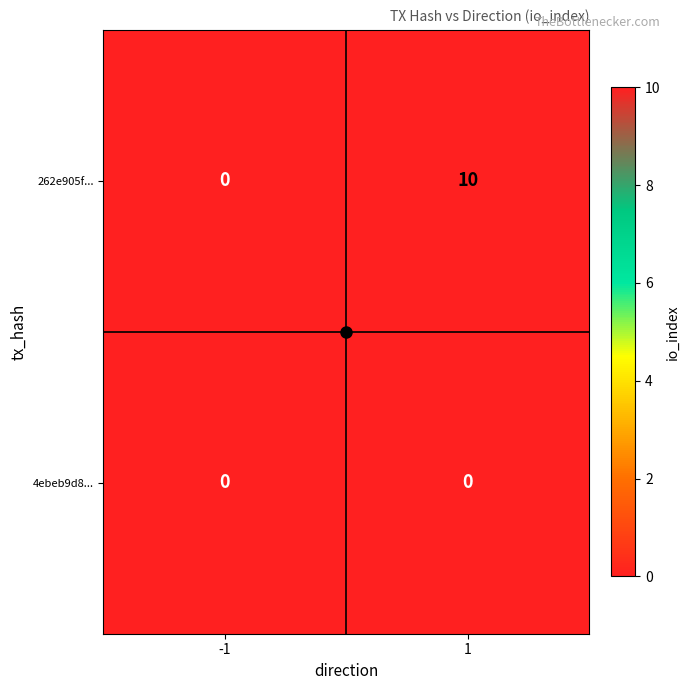

Between -1 and 1, which series saw the biggest shift?

262e905f...